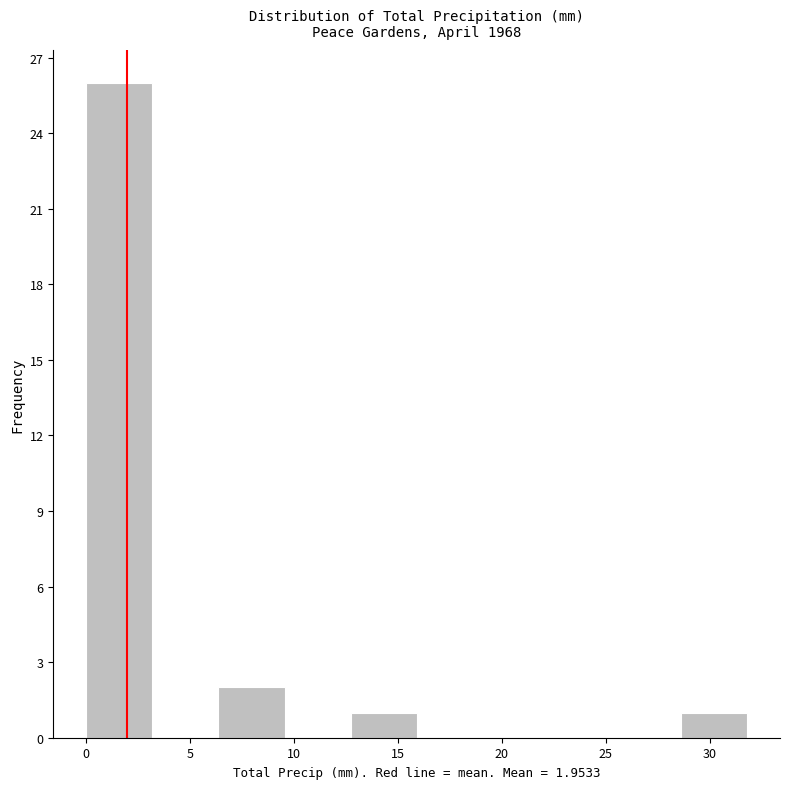

Which range on the x-axis has the tallest bar?

0.0 to 3.0